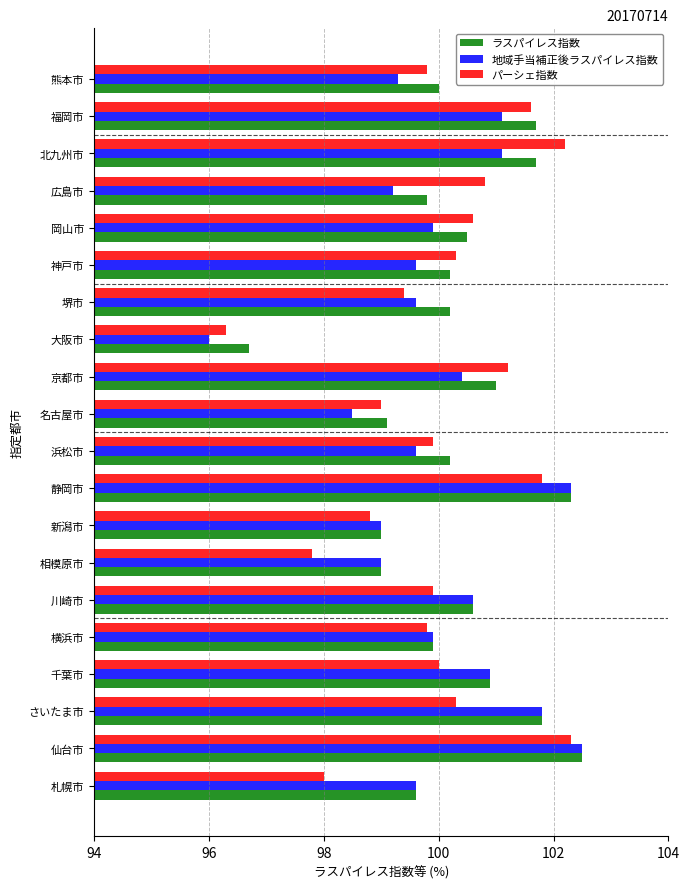

What is the difference between the 地域手当補正後ラスパイレス指数 values at 新潟市 and 熊本市?

0.3